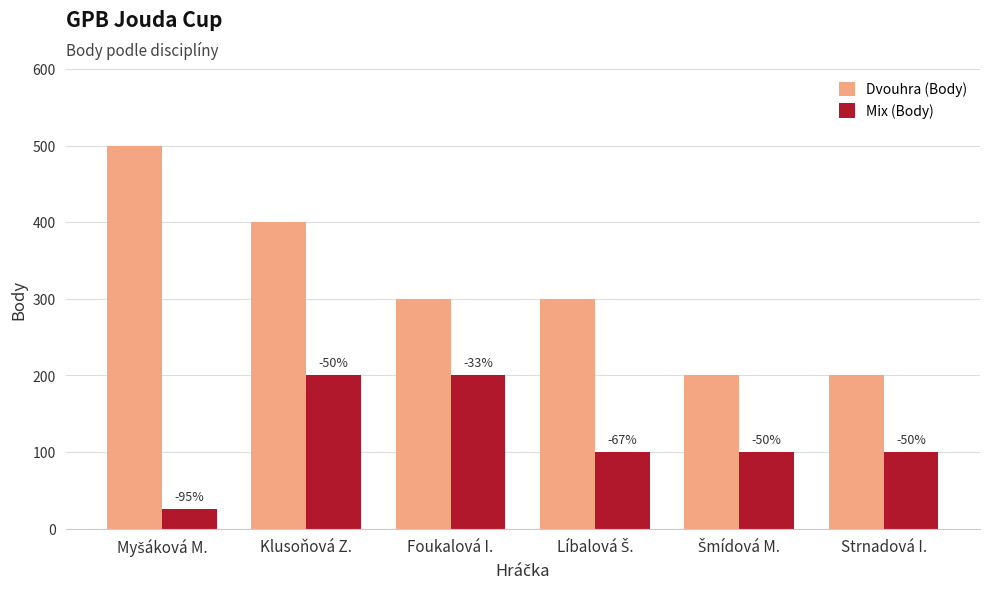

What is the label of the 3rd bar from the right?

Líbalová Š.